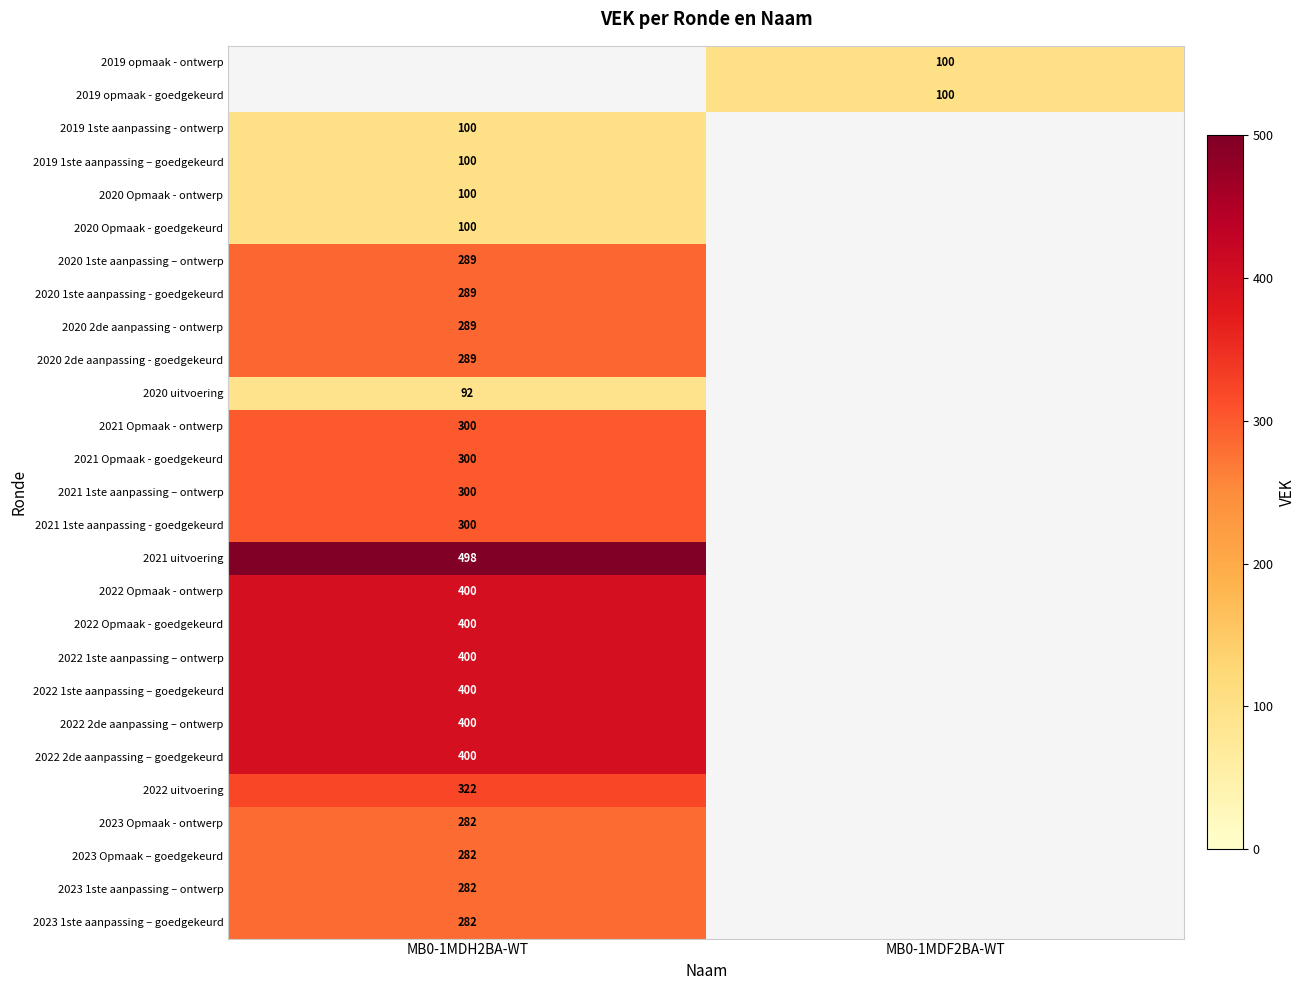

Which category has the highest value across all series?

MB0-1MDH2BA-WT